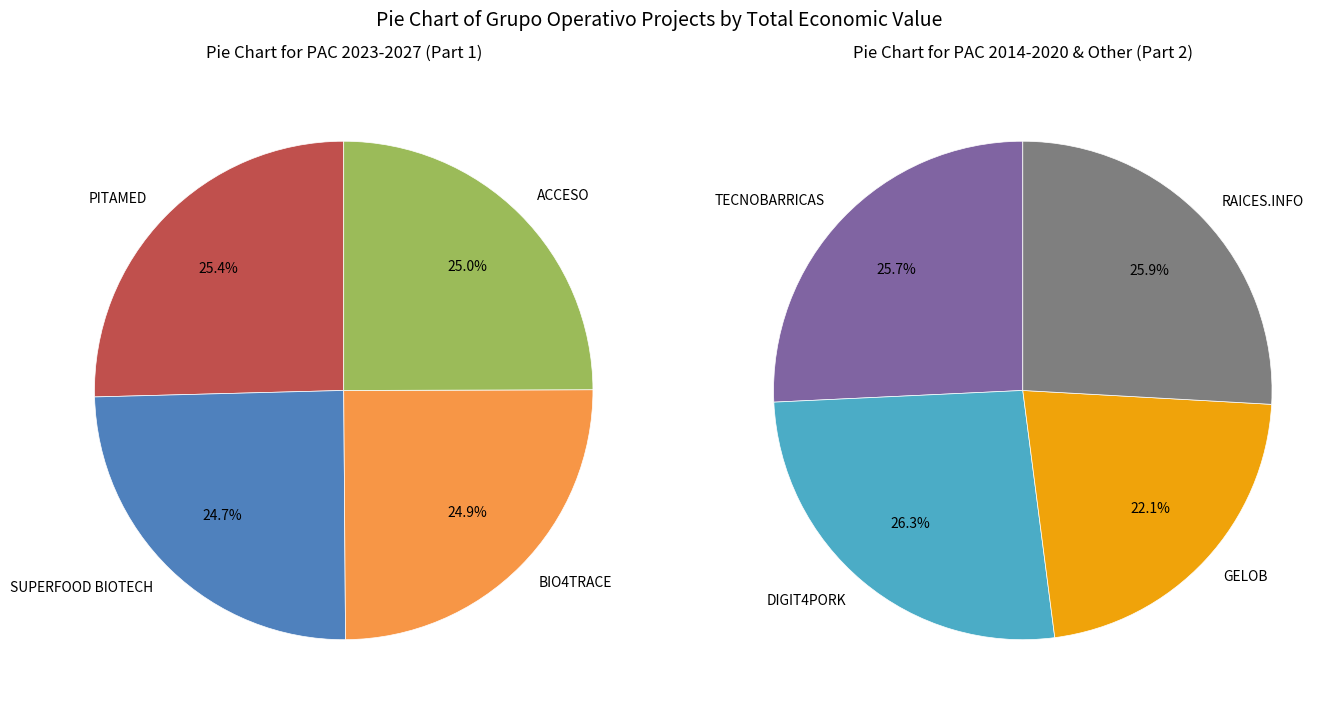

What portion of the pie excludes TECNOBARRICAS?

87.4%